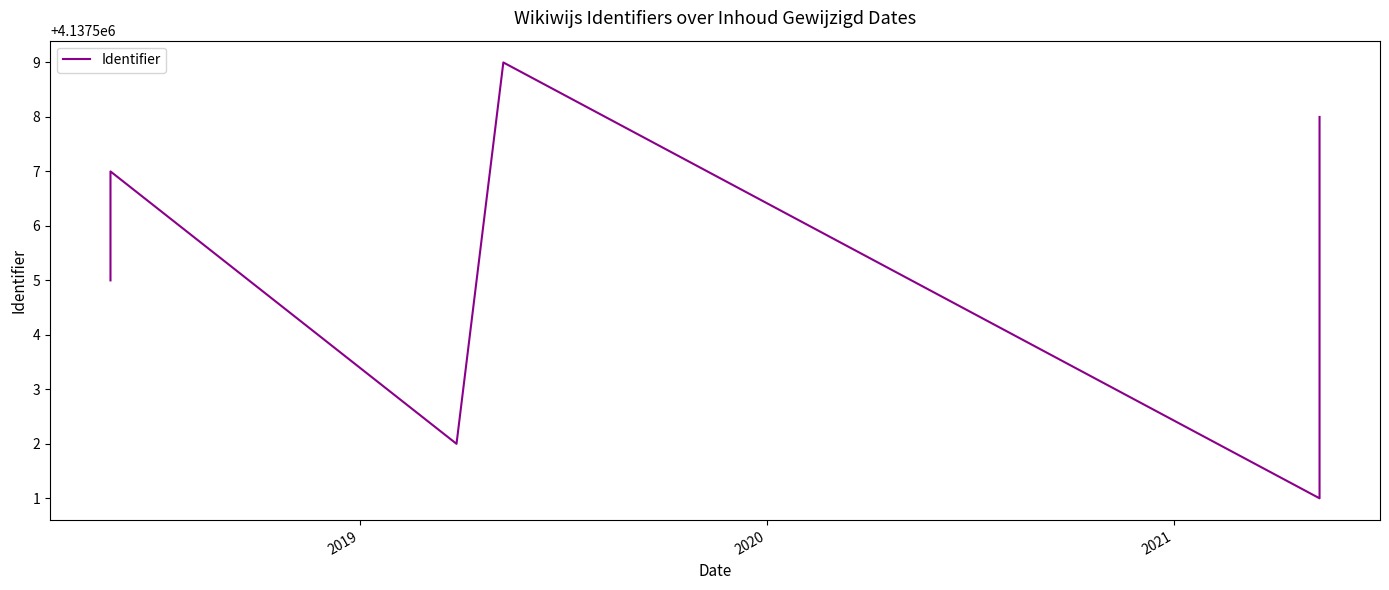

What is the ratio of the value at 2019 to the value at 2020?

1.0